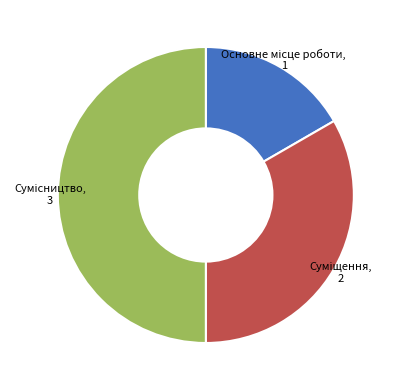

To the nearest percent, what is the average slice percentage?

33%